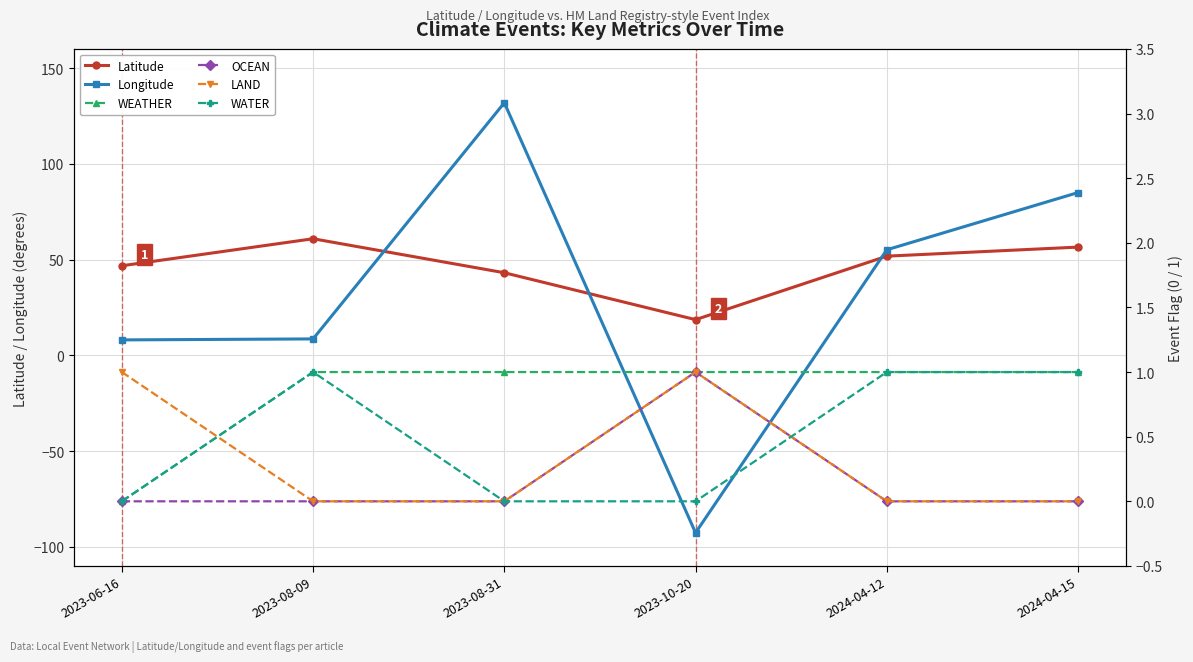

Which category has the lowest value across all series?

2023-10-20